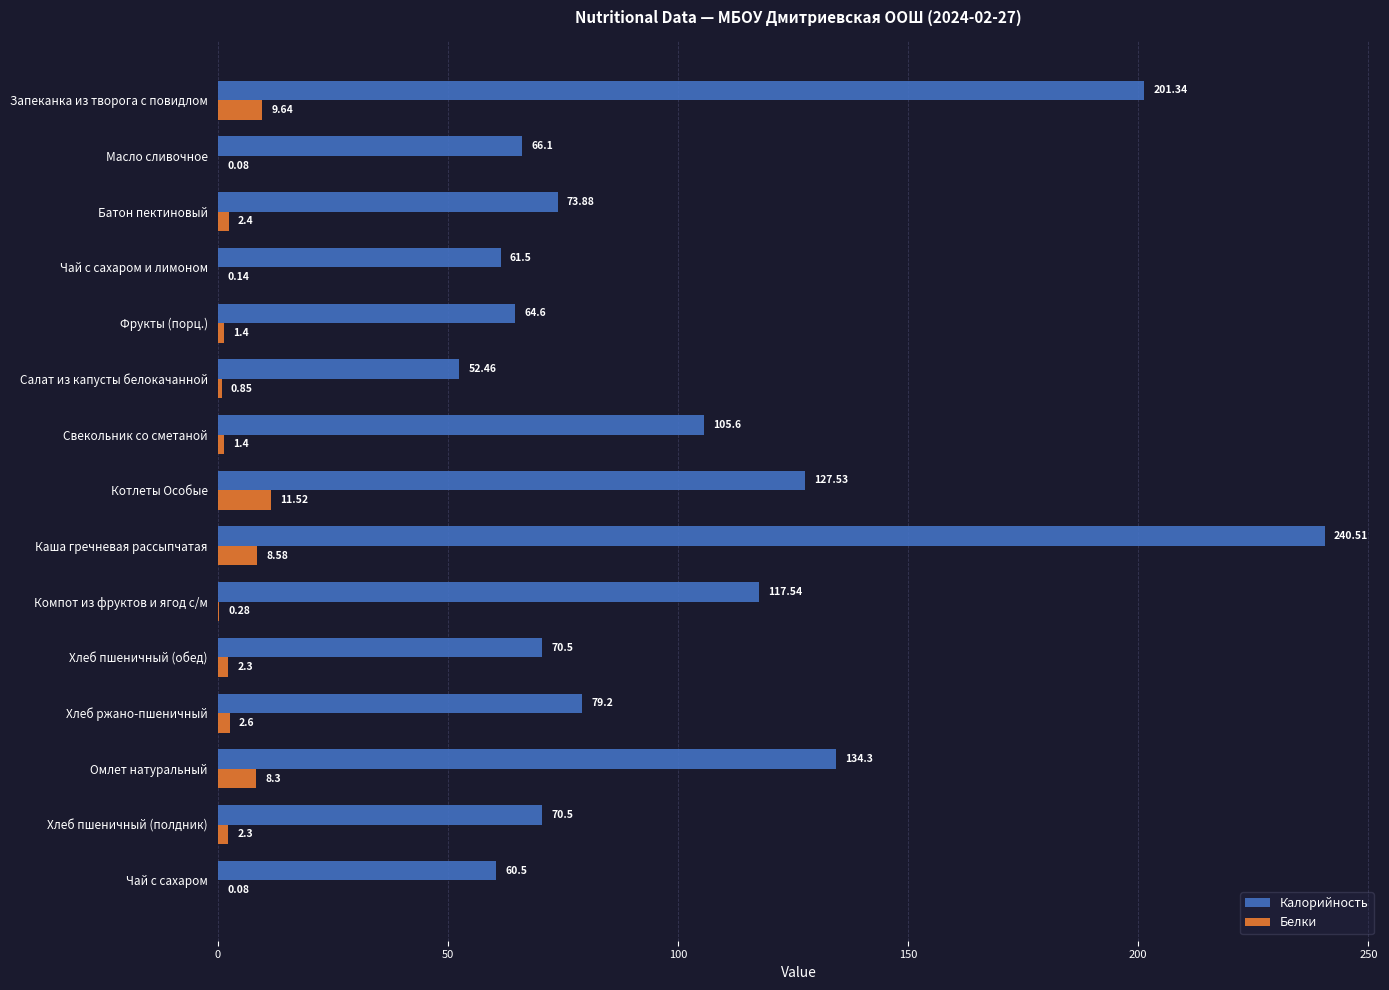

Which category has the highest value in the Белки series?

Котлеты Особые